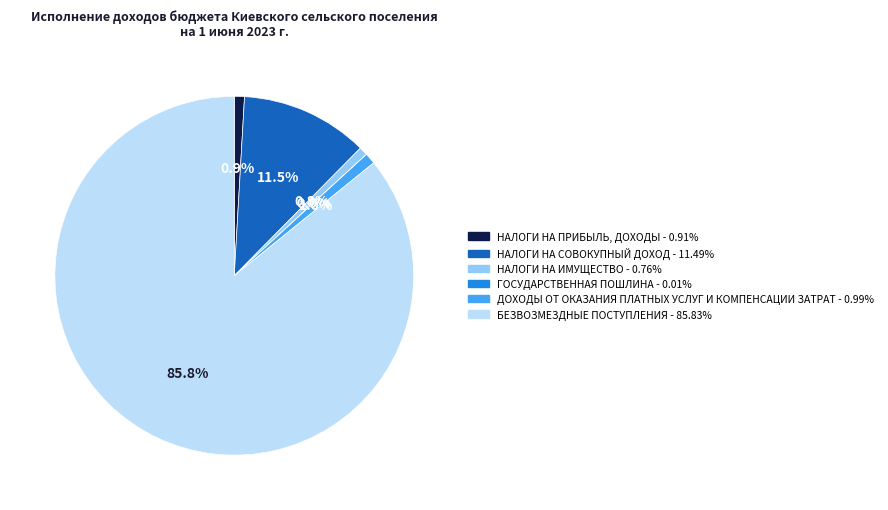

Which category has the biggest portion of the pie?

БЕЗВОЗМЕЗДНЫЕ ПОСТУПЛЕНИЯ